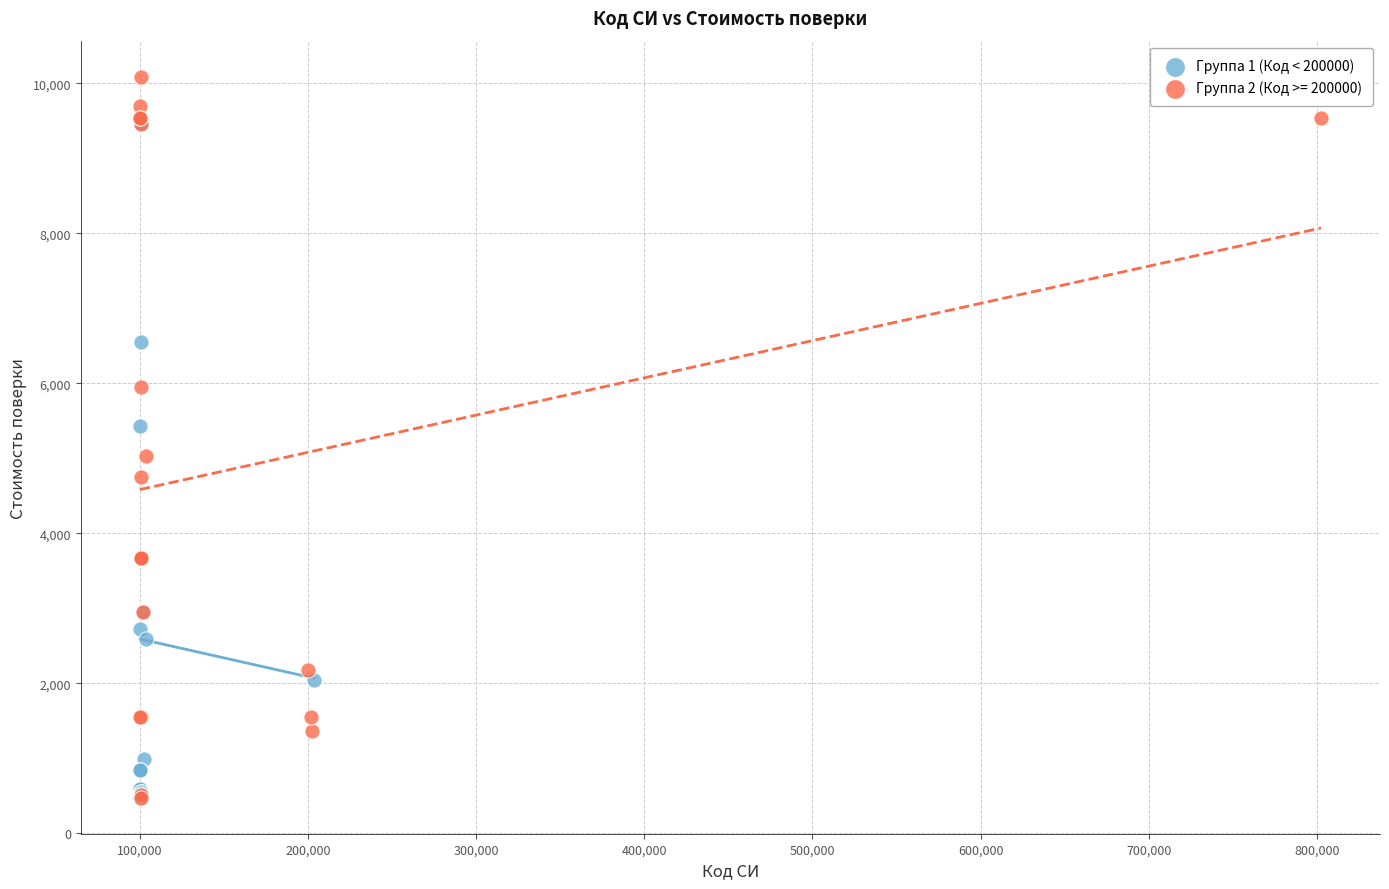

Which series reaches the maximum Y coordinate?

Группа 2 (Код >= 200000)